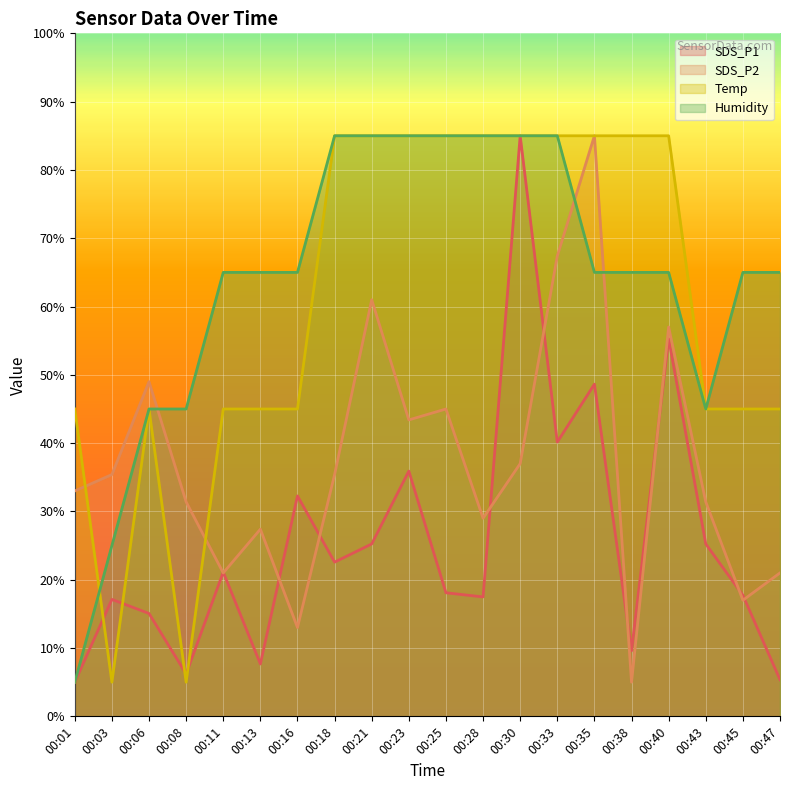

What is the difference between the SDS_P2 values at 00:03 and 00:11?

14.4